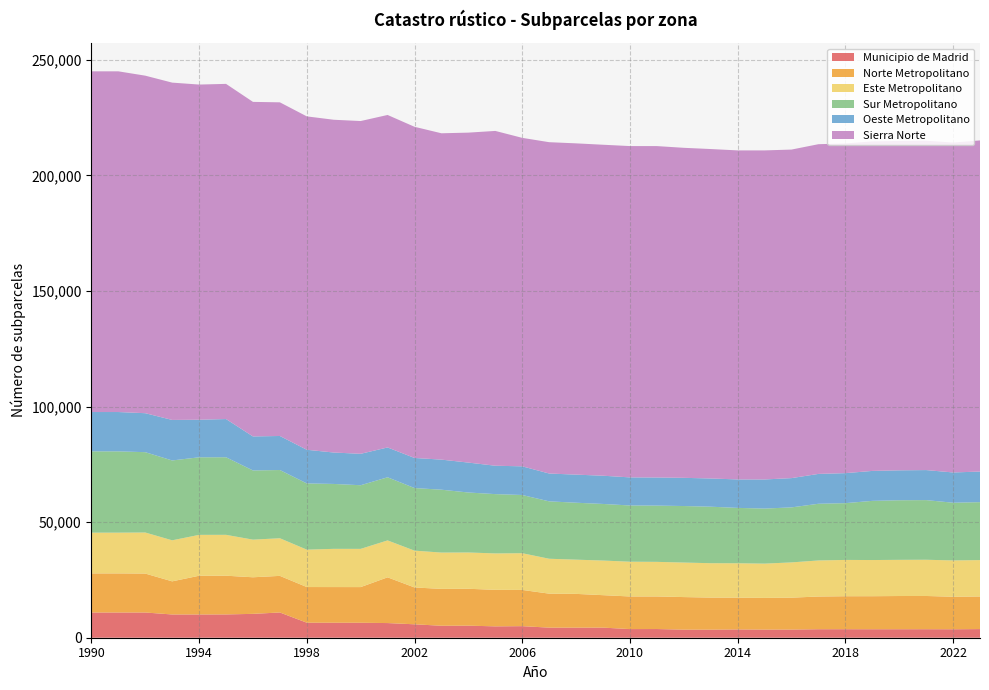

Reading left to right, list all the values displayed in this chart.

Municipio de Madrid: 10911	10911	10911	10059	10061	10078	10323	10919	6499	6486	6475	6340	5806	5180	5218	4916	5004	4362	4353	4370	3736	3760	3492	3490	3581	3518	3529	3676	3684	3665	3672	3683	3657	3737
Norte Metropolitano: 16920	16920	16853	14330	16753	16753	15830	15843	15431	15429	15430	19790	15943	15948	15959	15798	15678	14707	14616	14040	14114	14097	14094	13875	13752	13714	13804	14150	14270	14296	14372	14379	14072	14104
Este Metropolitano: 17630	17630	17759	17757	17686	17686	16279	16275	16176	16538	16537	15971	15928	15714	15702	15758	15885	15101	14804	14983	15038	14967	14936	14877	14889	14827	15255	15603	15704	15651	15650	15672	15716	15747
Sur Metropolitano: 35167	35167	34755	34546	33562	33562	29937	29516	28653	28078	27535	27313	27080	27197	25947	25658	25181	24832	24632	24481	24328	24338	24453	24443	23949	23816	23801	24524	24564	25597	25780	25803	24961	25063
Oeste Metropolitano: 17018	17018	16864	17535	16256	16532	14717	14729	14557	13595	13596	12908	13016	13016	12945	12285	12405	12041	12156	12219	12149	12161	12202	12210	12314	12598	12665	12920	12981	12957	12950	12995	13097	13238
Sierra Norte: 147400	147400	146030	145934	145005	145005	144742	144353	144239	143970	143966	143845	143277	141188	142756	144848	142112	143347	143324	143193	143343	143378	142780	142531	142351	142363	142141	142647	142636	142572	142497	142498	142725	143270